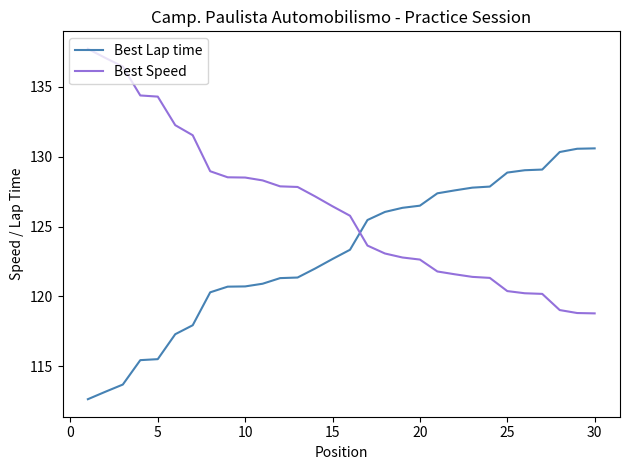

Which series ends up on top after the final intersection of Best Speed and Best Lap time?

Best Lap time